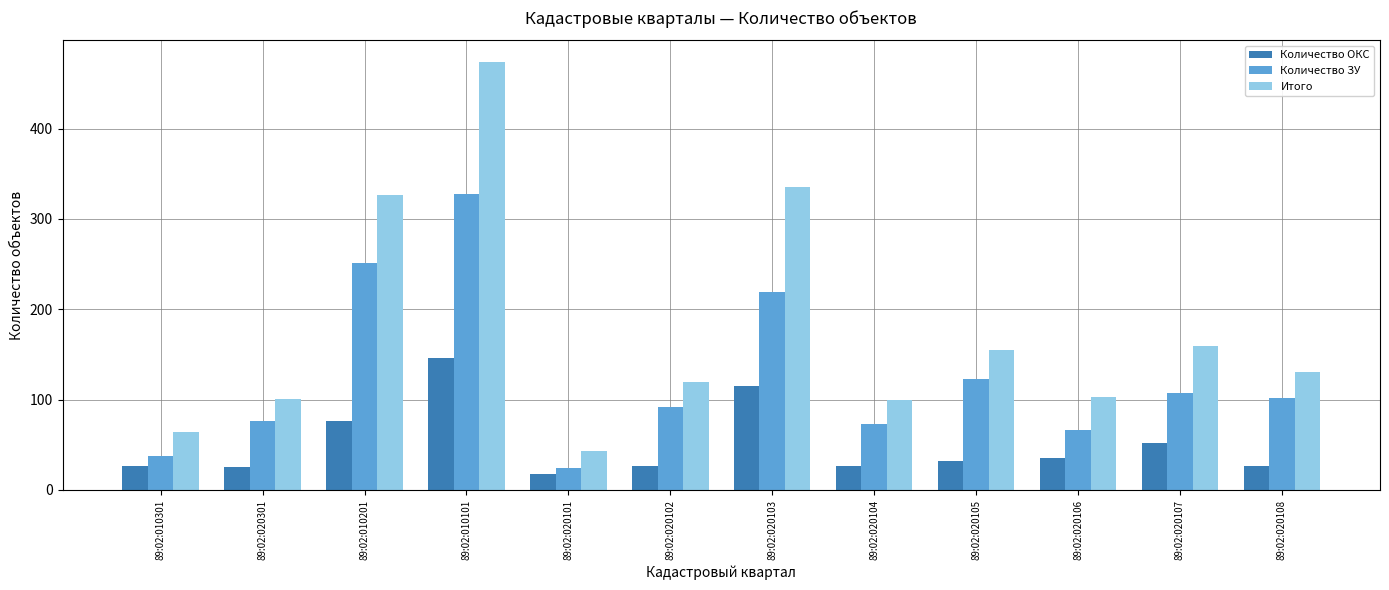

What is the sum of the Итого values at 89:02:010301 and 89:02:010201?

391